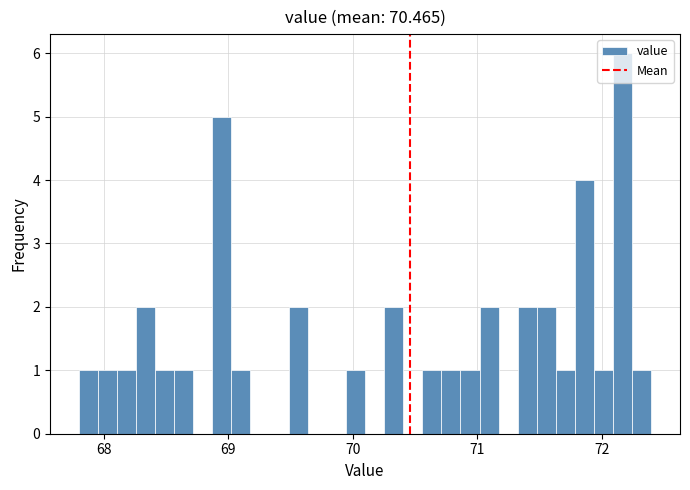

Around what value on the x-axis is the tallest bar? Give the approximate position of its centre, as read against the axis.

72.2